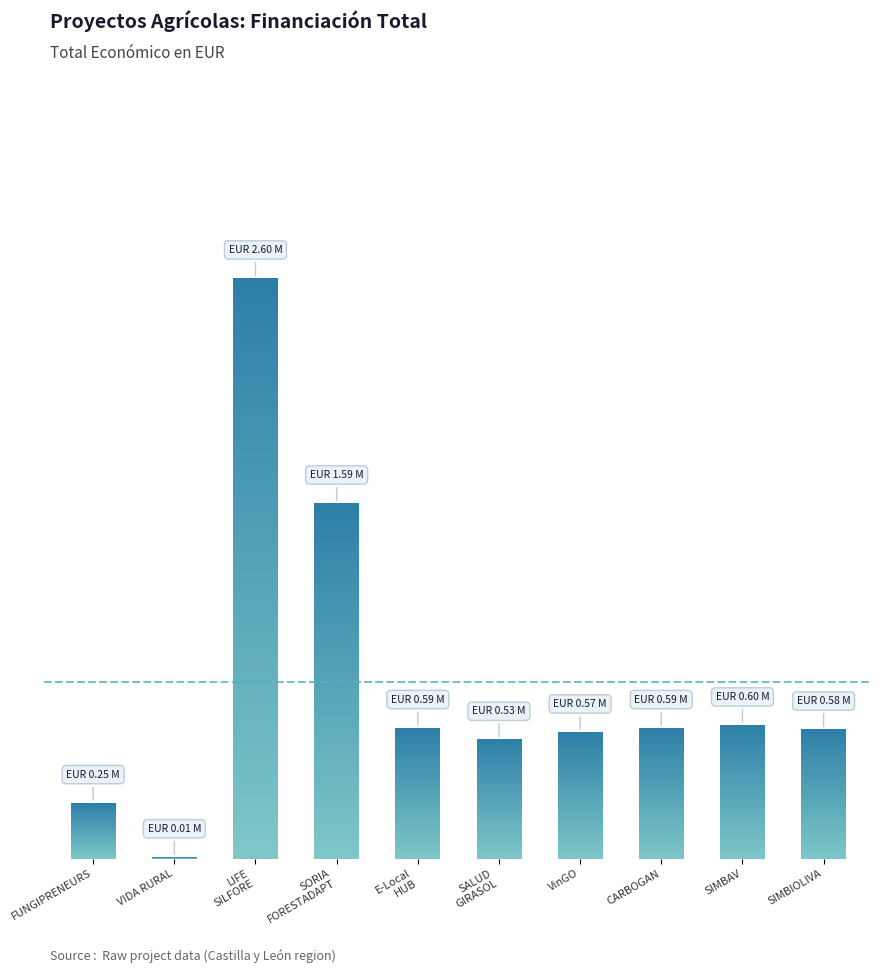

What is the greatest value displayed?

2599081